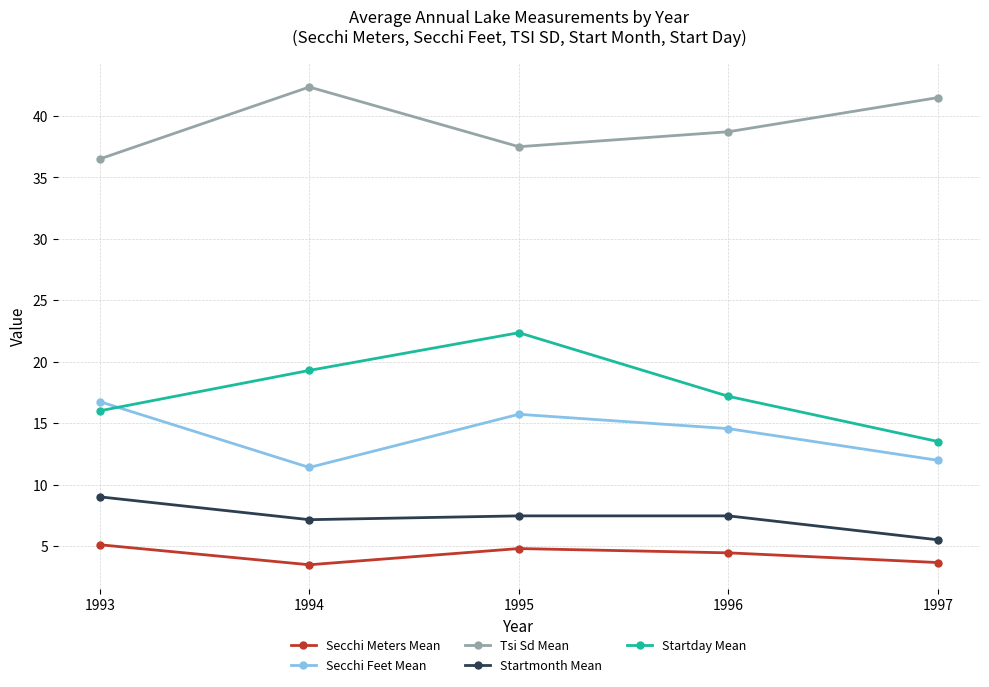

What is the sum of all Startmonth Mean values?

36.5